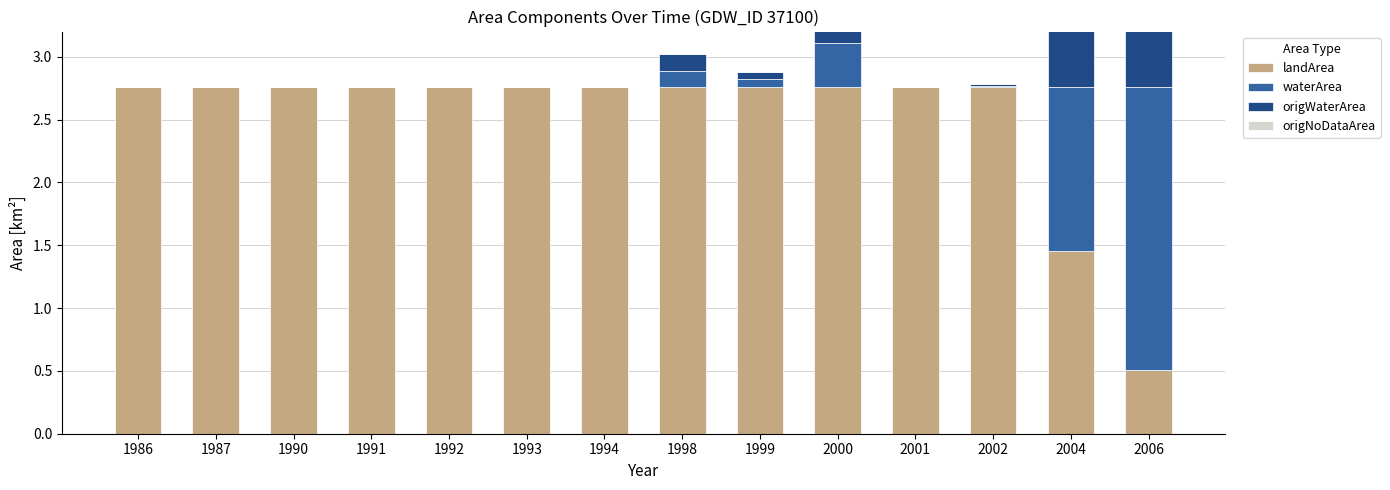

What is the highest value of the landArea series?

2.8